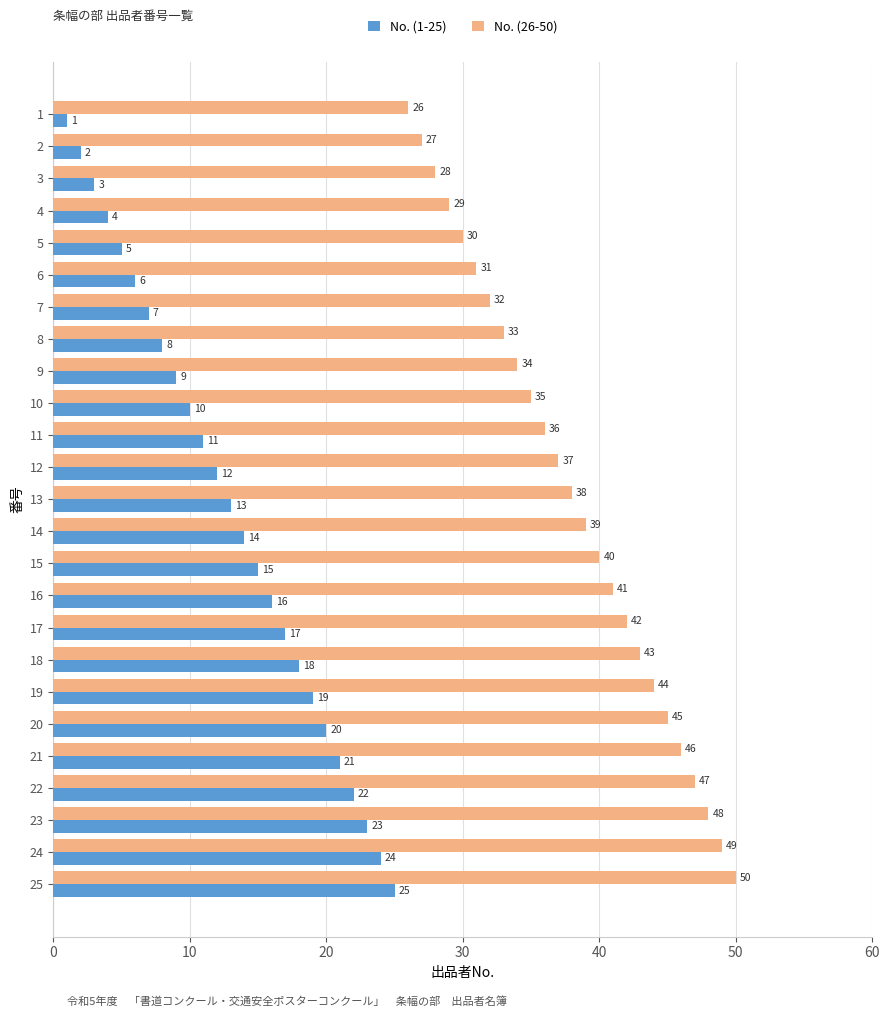

What is the maximum value shown in the chart?

50